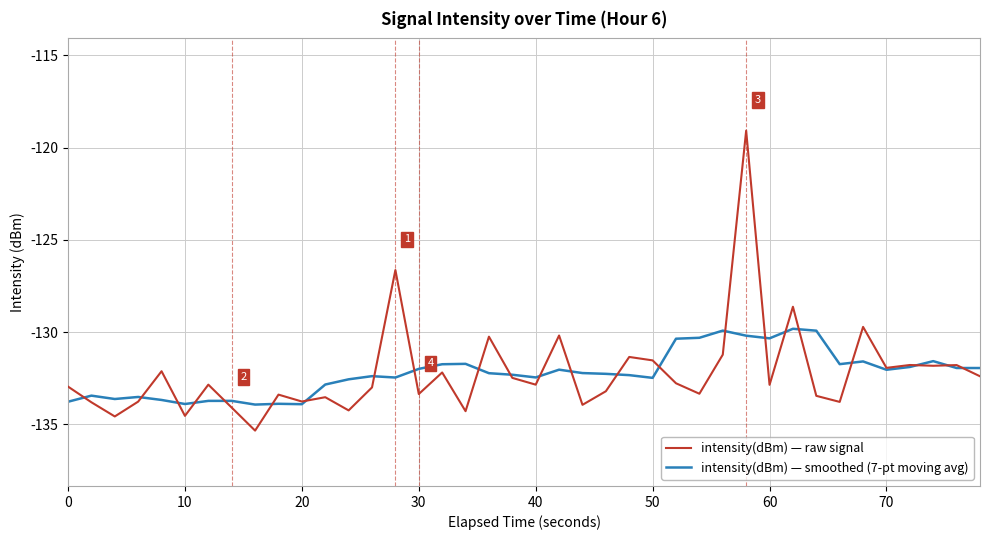

List the series in order of their peak value, highest first.

intensity(dBm) — raw signal, intensity(dBm) — smoothed (7-pt moving avg)